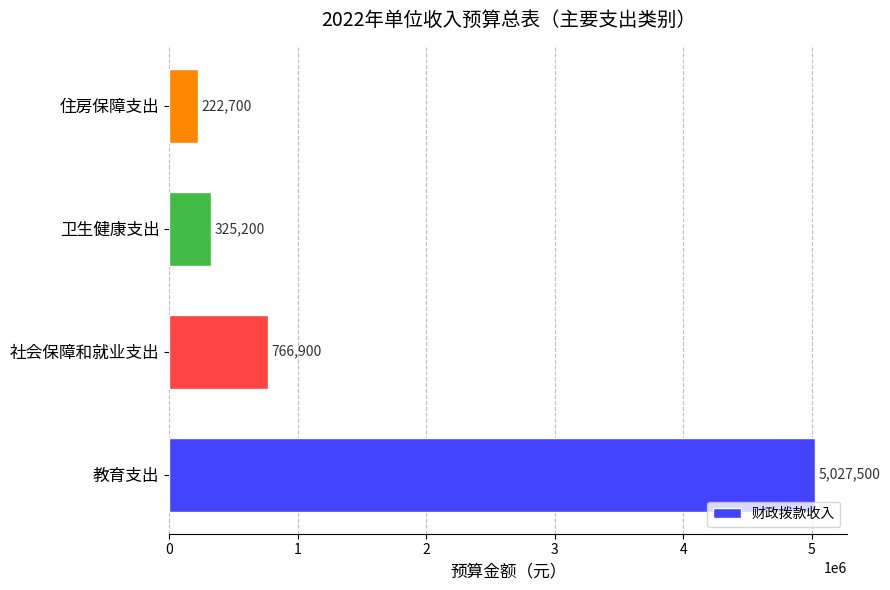

Rank the categories by value from lowest to highest.

住房保障支出, 卫生健康支出, 社会保障和就业支出, 教育支出